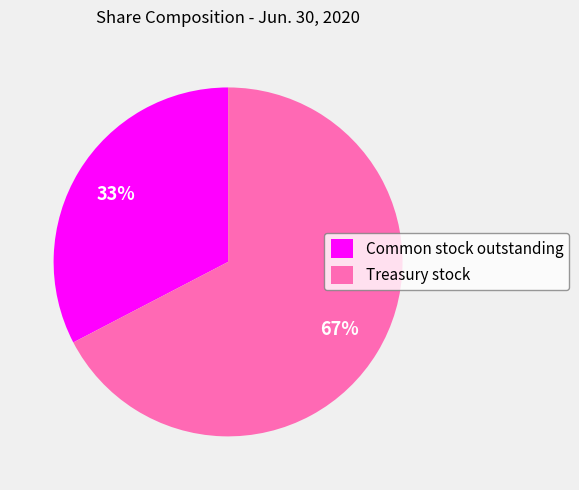

To the nearest percent, what portion does Common stock outstanding represent?

33%